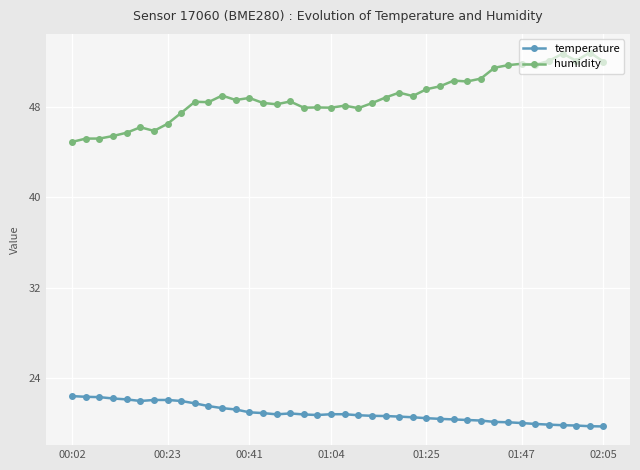

What is the smallest value displayed?

19.7